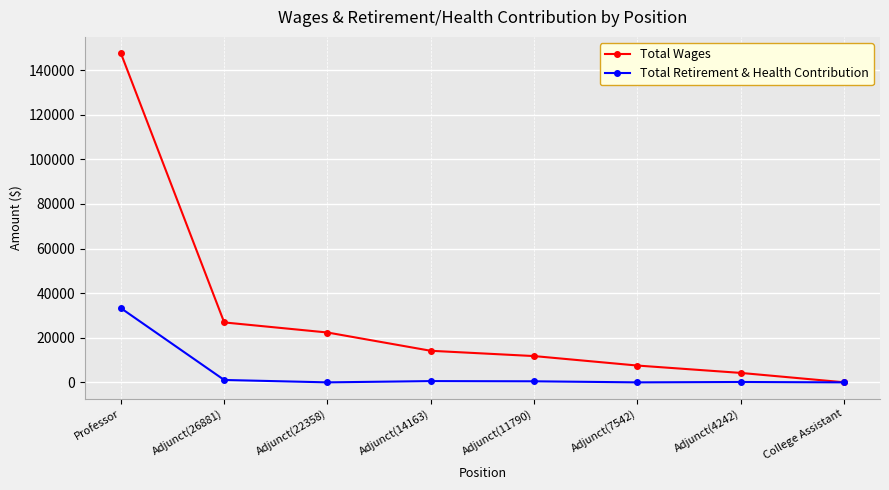

What is the greatest value displayed?

147557